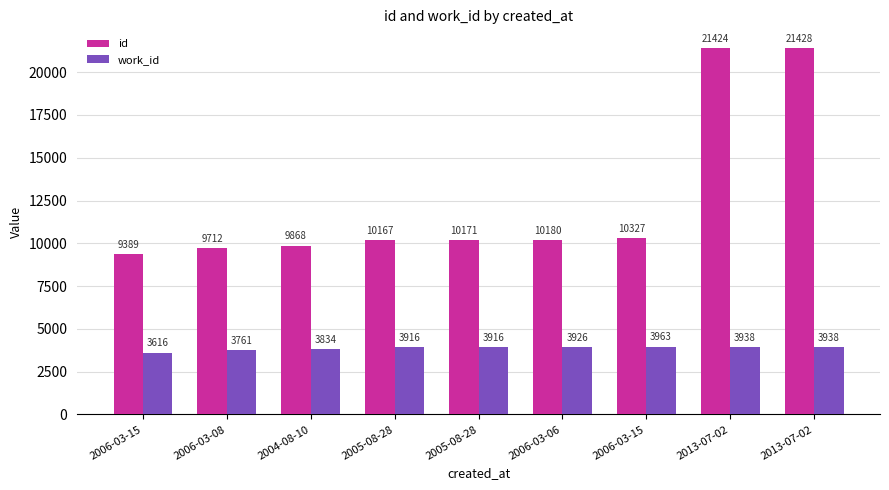

What is the difference between the id values at 2006-03-06 and 2004-08-10?

312